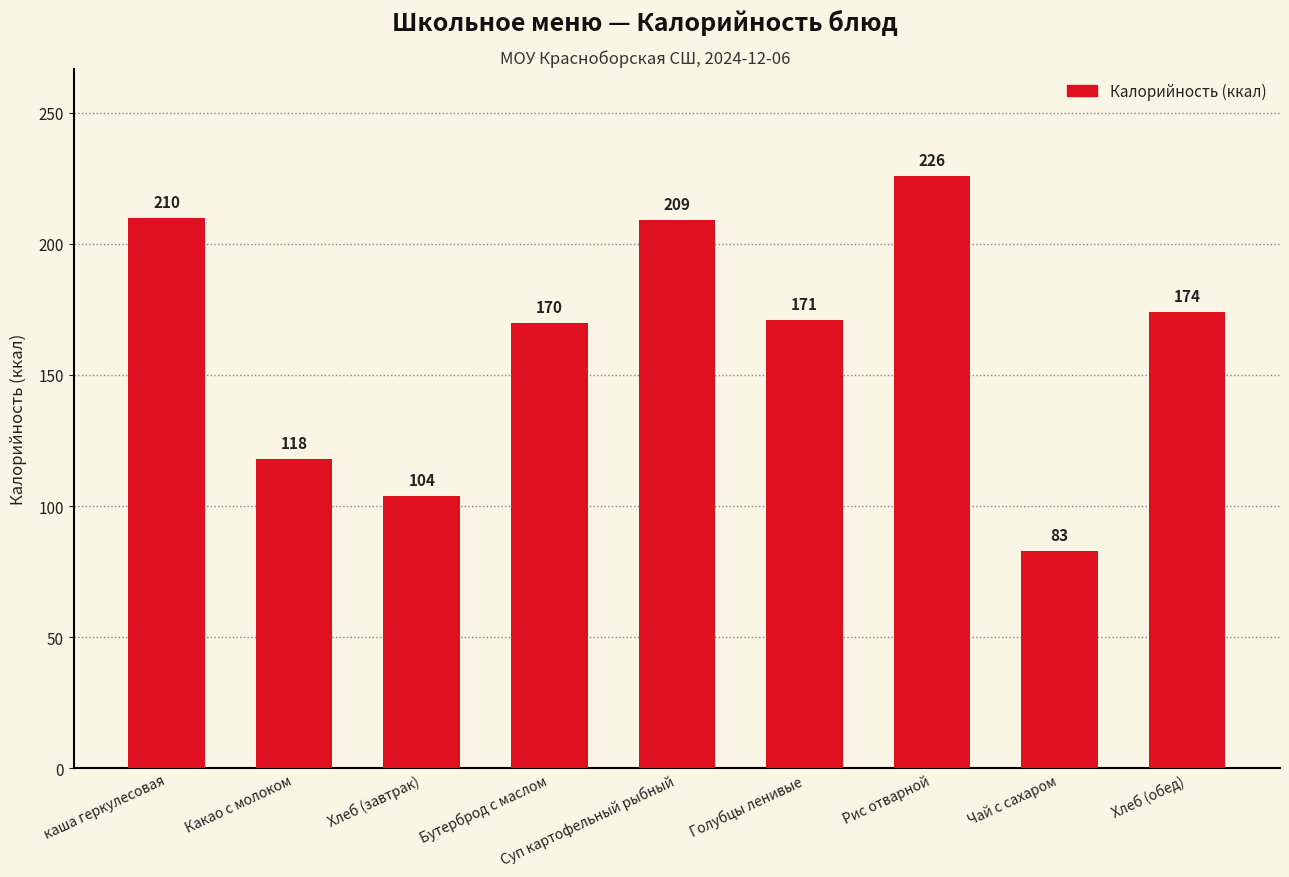

The value at Хлеб (завтрак) is 104. True or false?

True